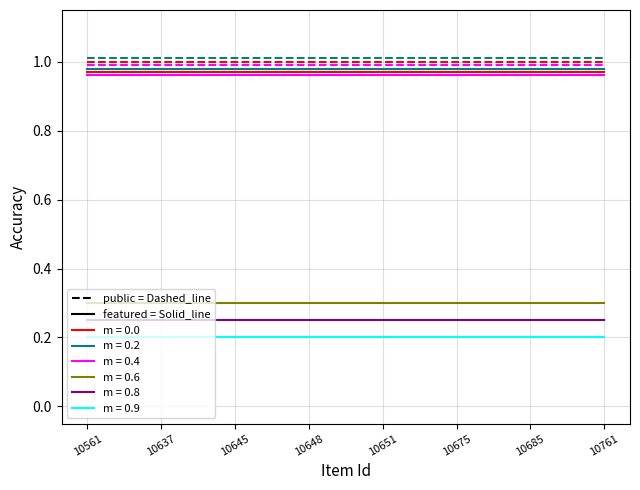

Does the chart have visible grid lines?

Yes